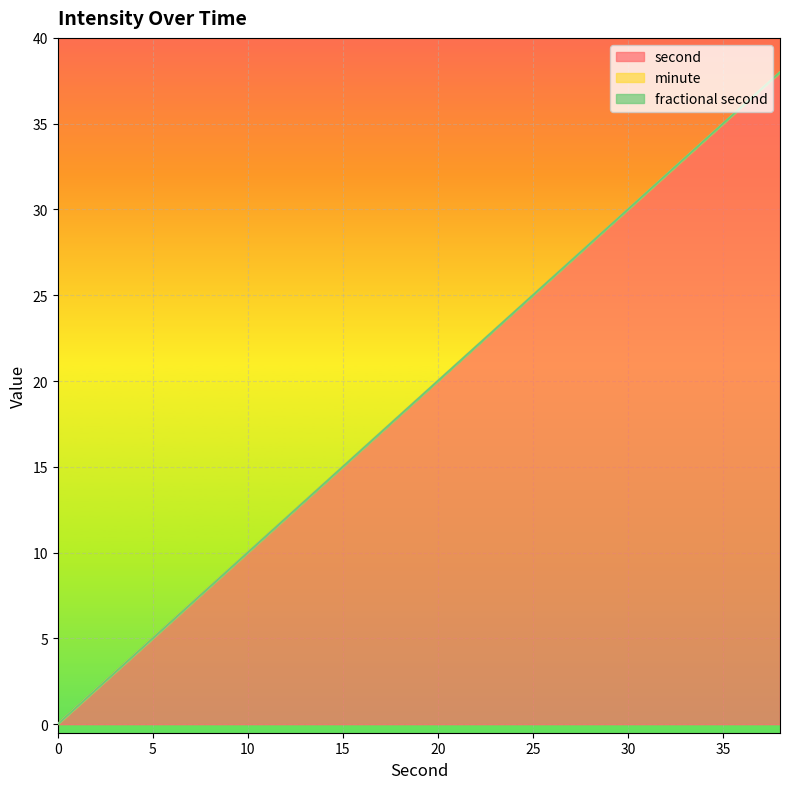

True or false: minute has a value of 0 at 6.

True